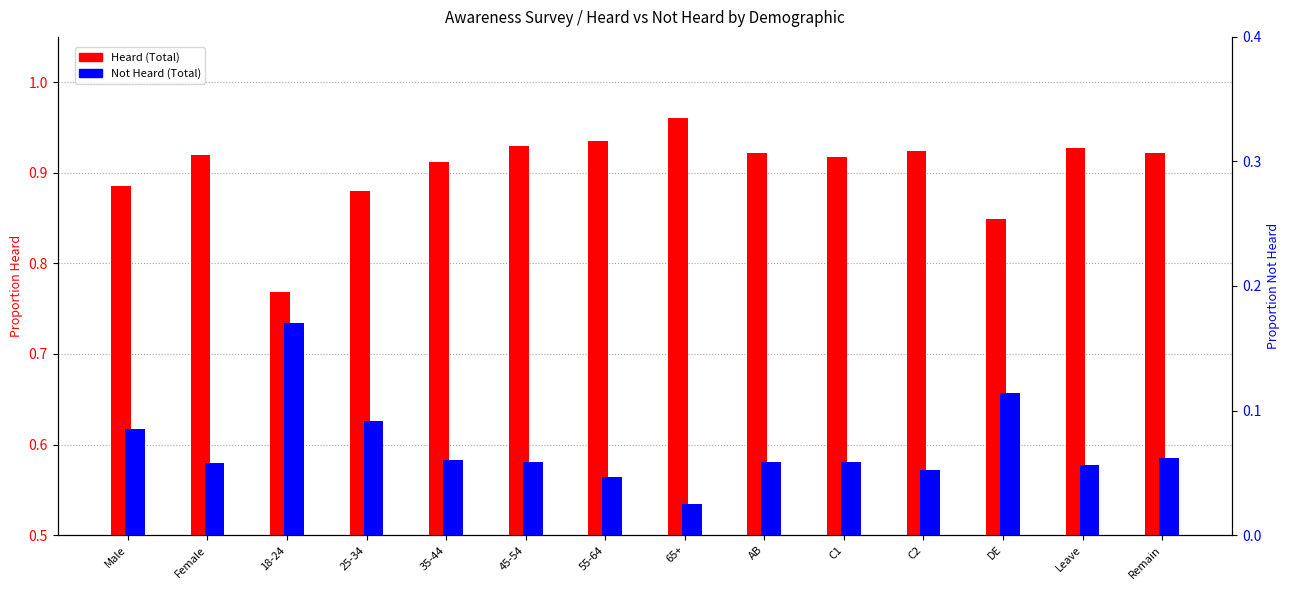

Is it true that Heard (Total) equals 0.9 at 55-64?

True